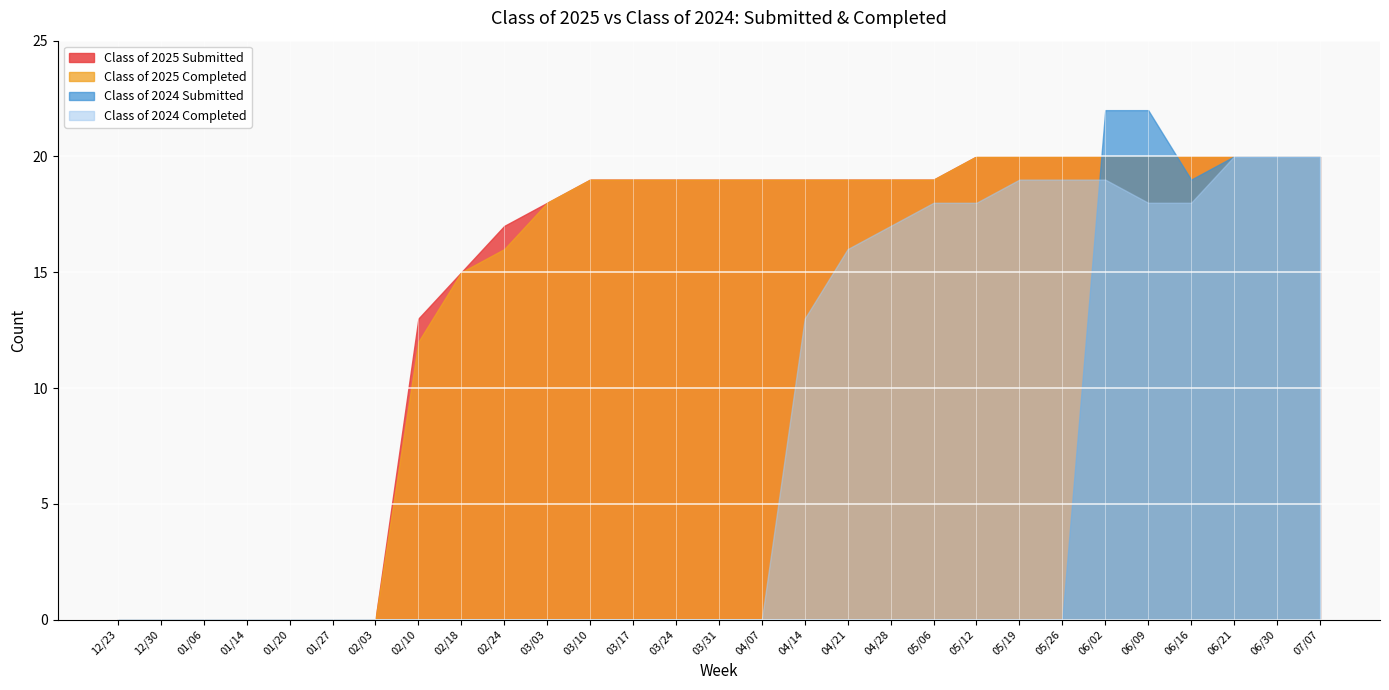

Which series has the widest spread of values?

Class of 2024 Submitted